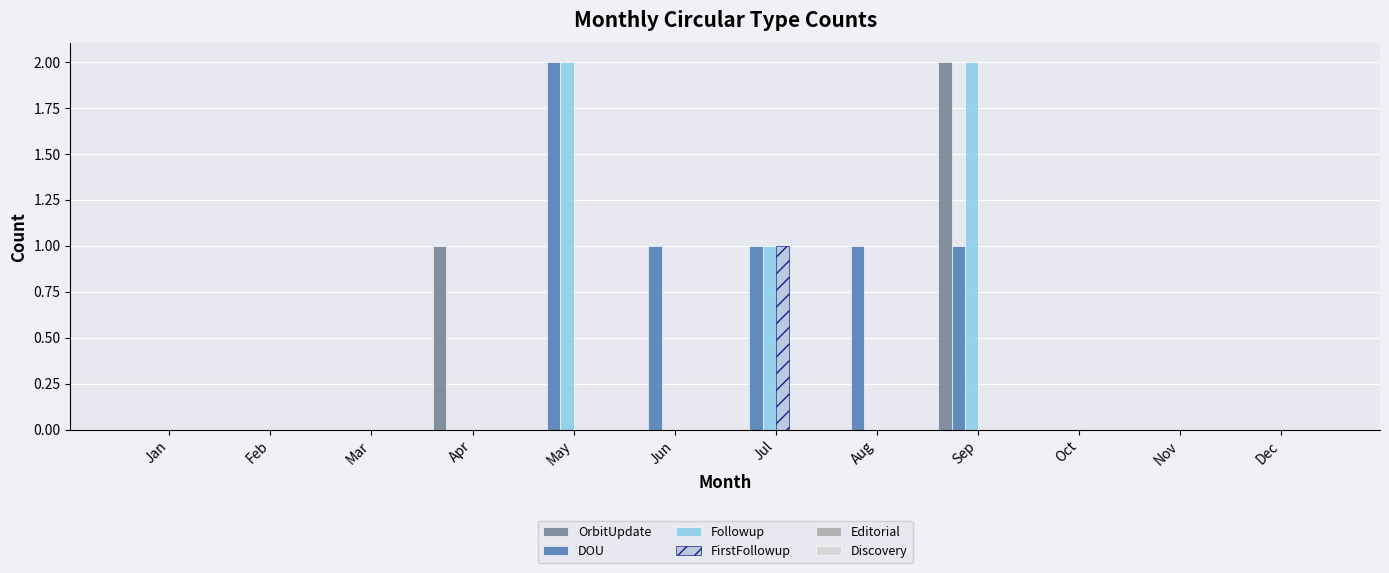

How many groups of bars are there?

12